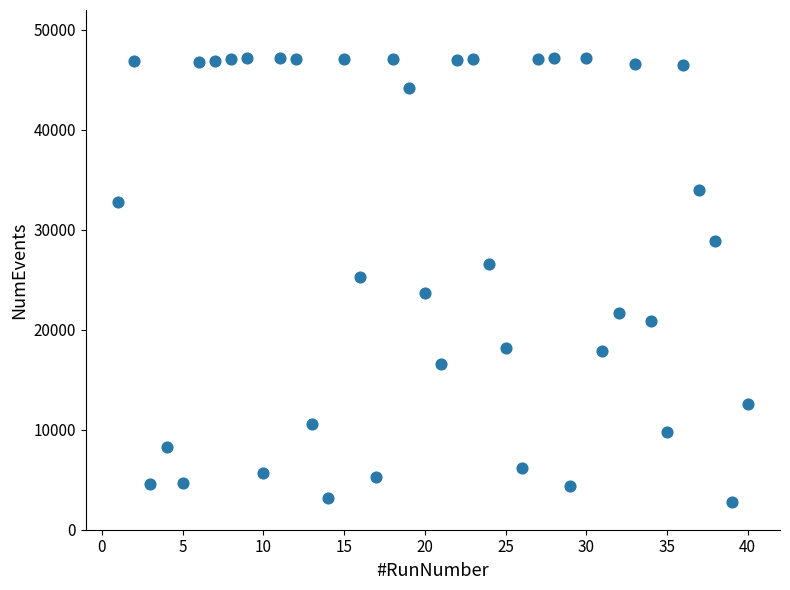

What is the range of X values (max minus min)?

39